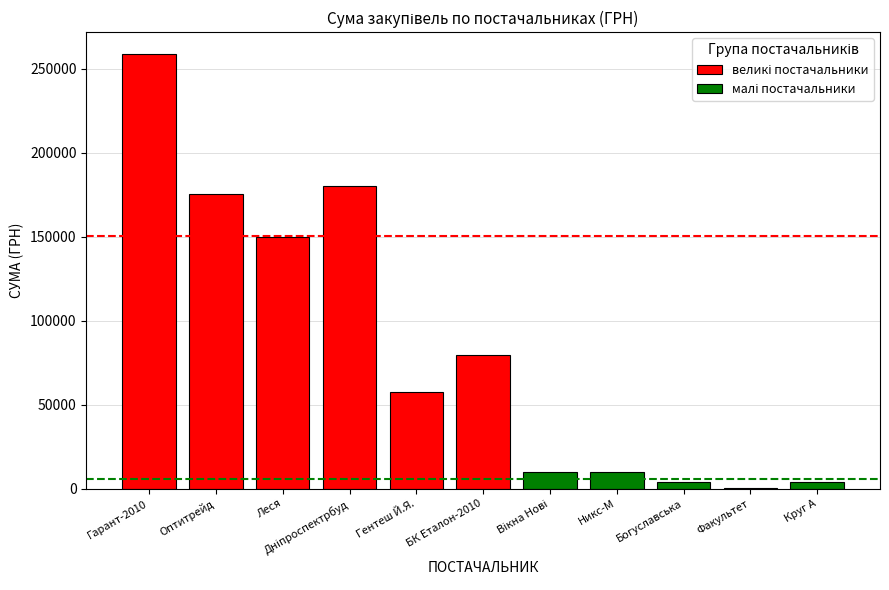

How many categories are shown in the chart?

11